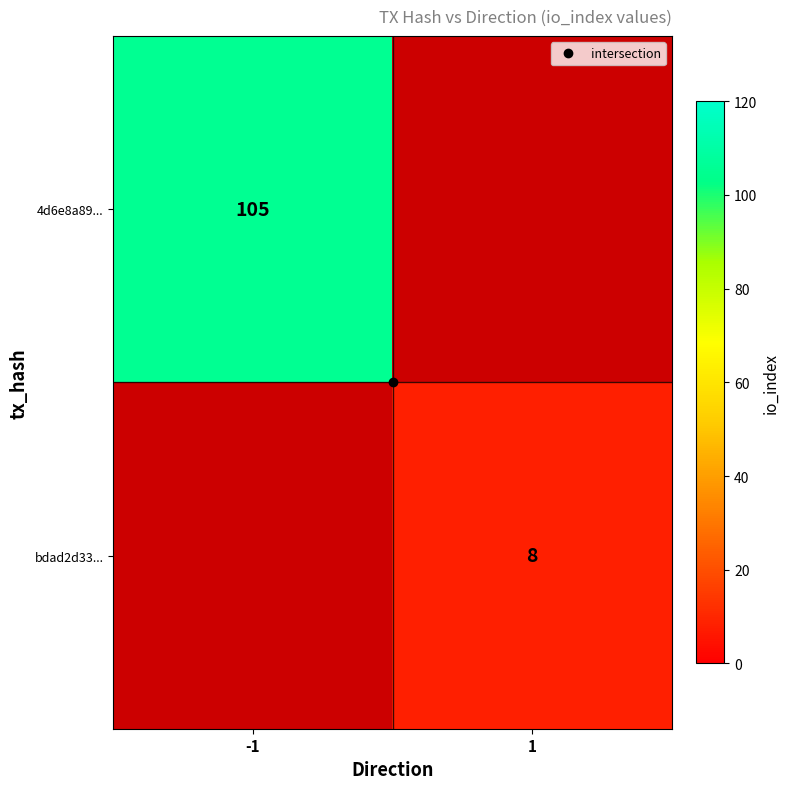

The bdad2d33... series shows 1.9 at 1. True or false?

False